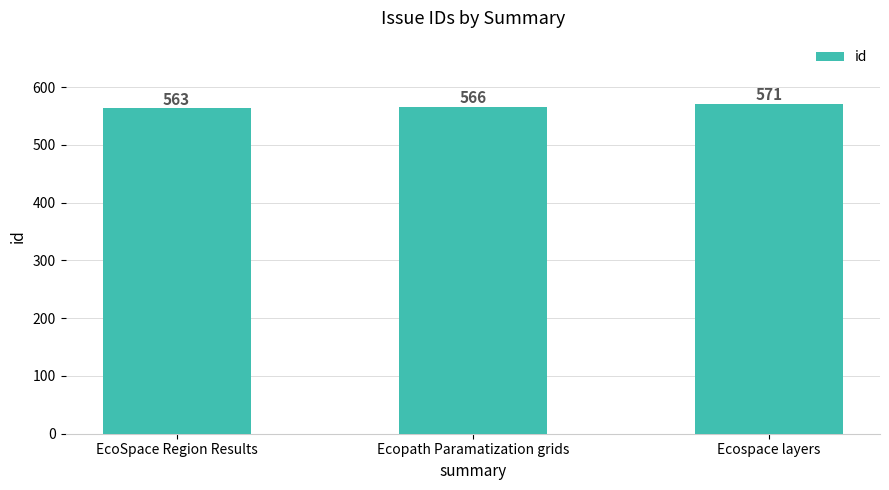

The chart shows a value of 563 at EcoSpace Region Results. True or false?

True